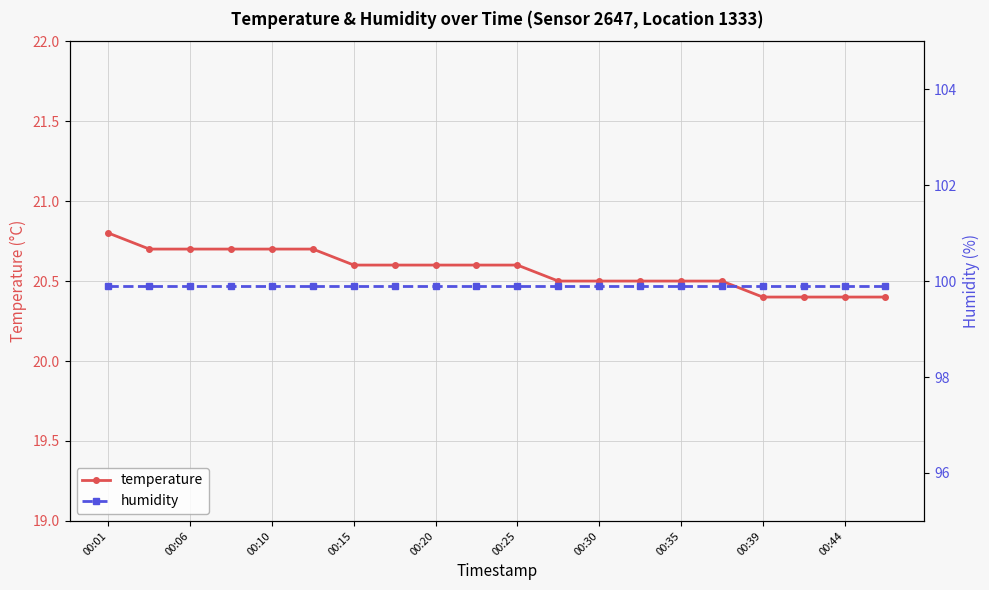

True or false: humidity and temperature intersect in this chart.

False